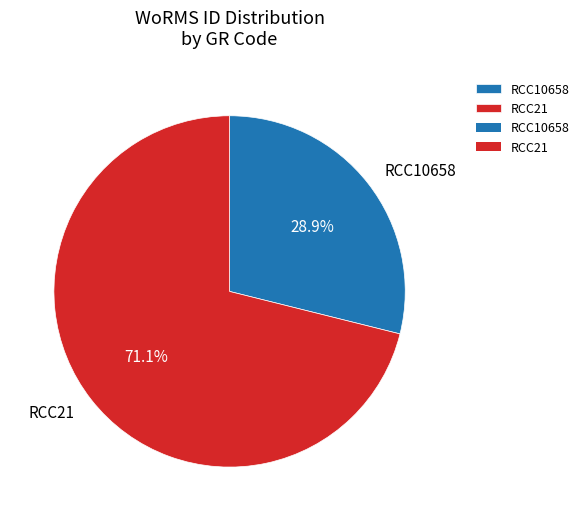

The RCC21 slice represents 71% of the pie. True or false?

True